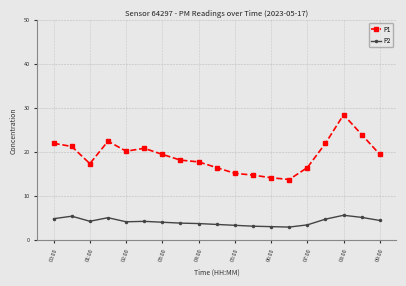

How many lines are shown in the chart?

2